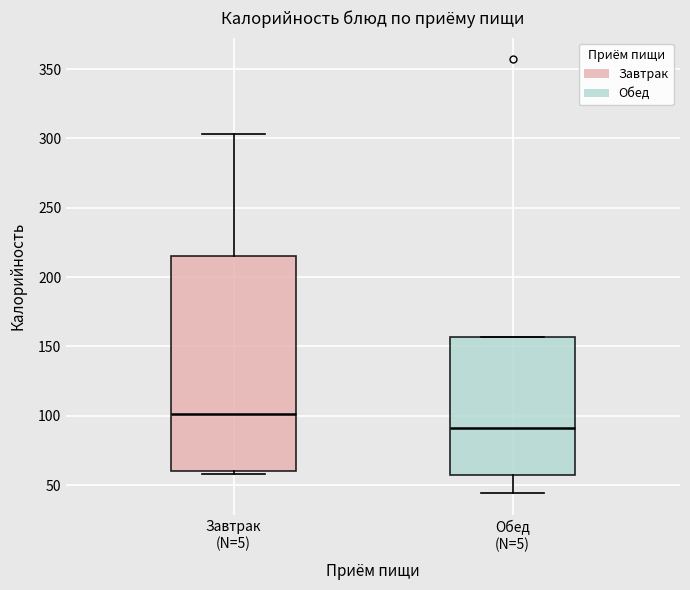

Which box has the lowest median line?

Обед (N=5)